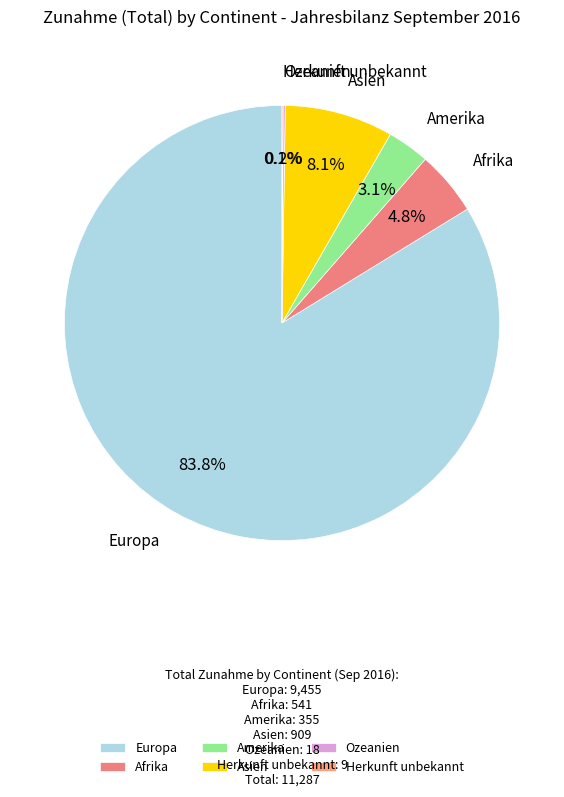

Which category has the biggest portion of the pie?

Europa